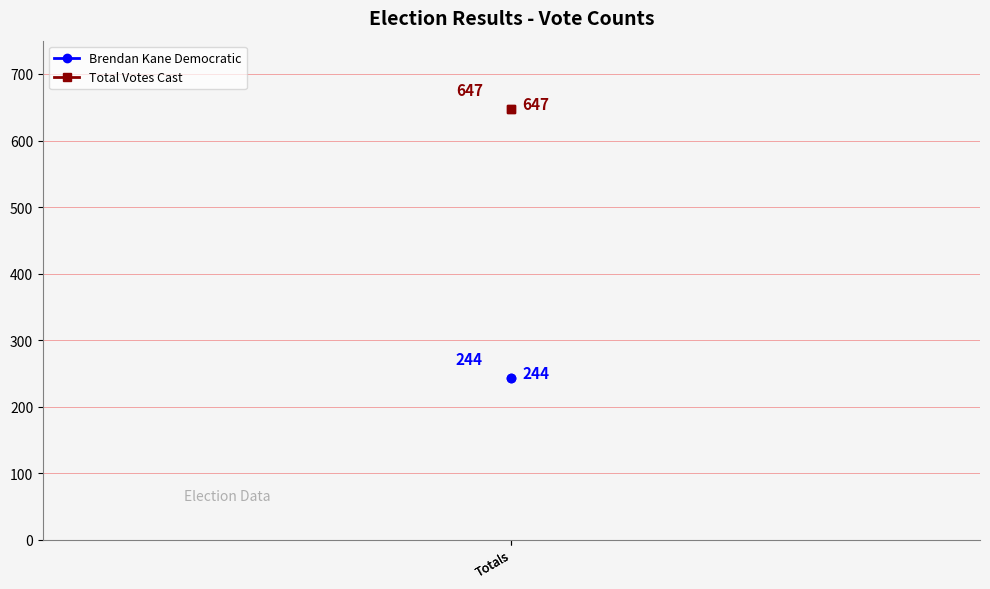

List the series in order of their peak value, highest first.

Total Votes Cast, Brendan Kane Democratic